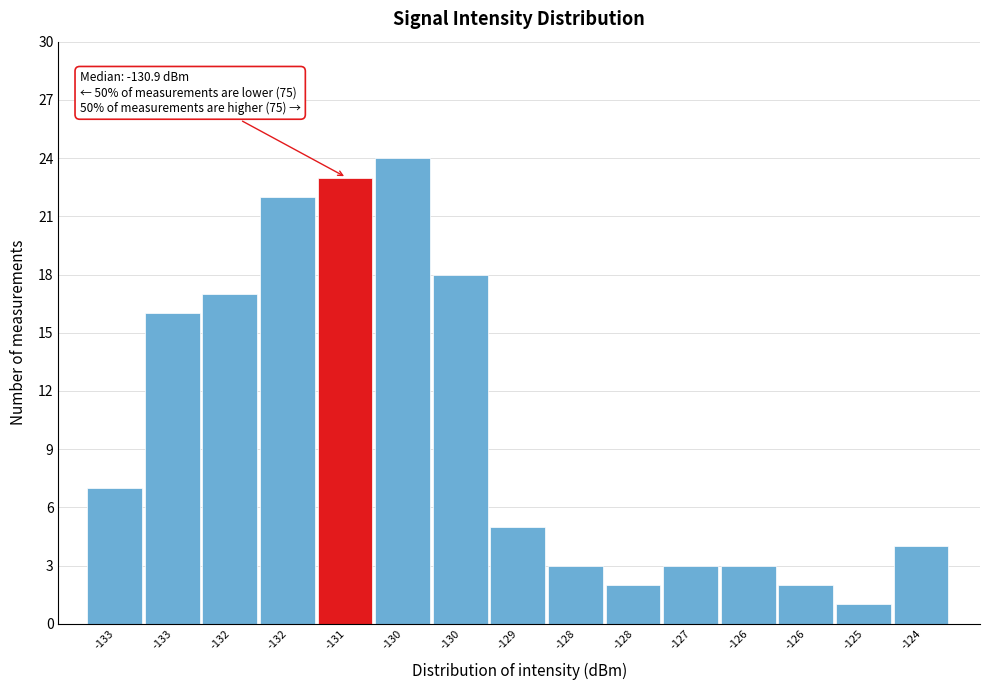

How many bars are there in total?

15